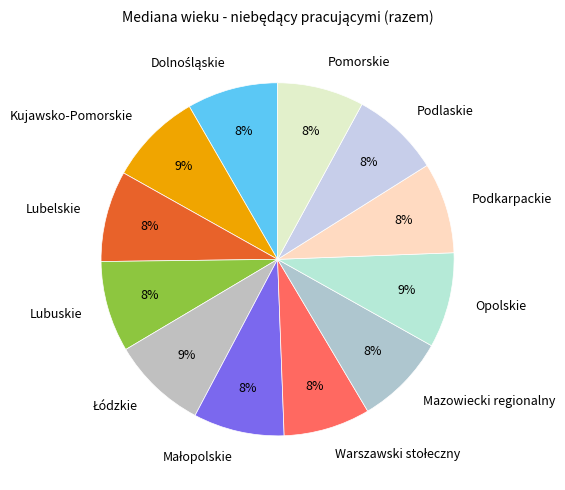

To the nearest percent, what portion does Podlaskie represent?

8%